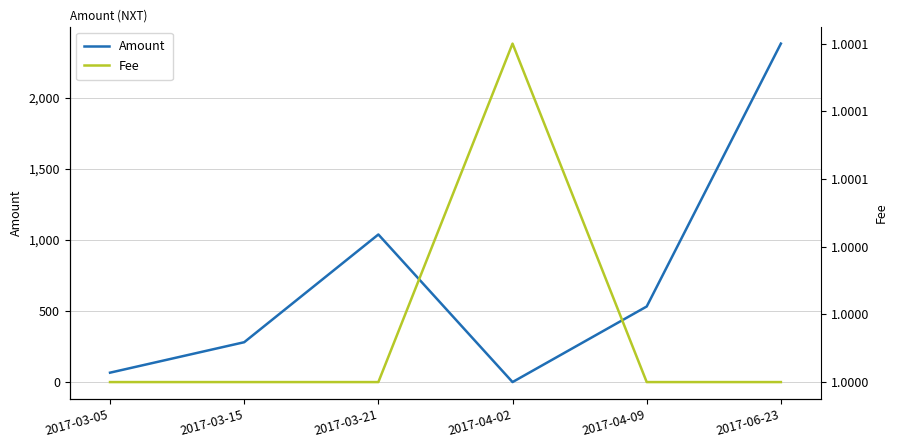

True or false: Fee and Amount intersect in this chart.

False